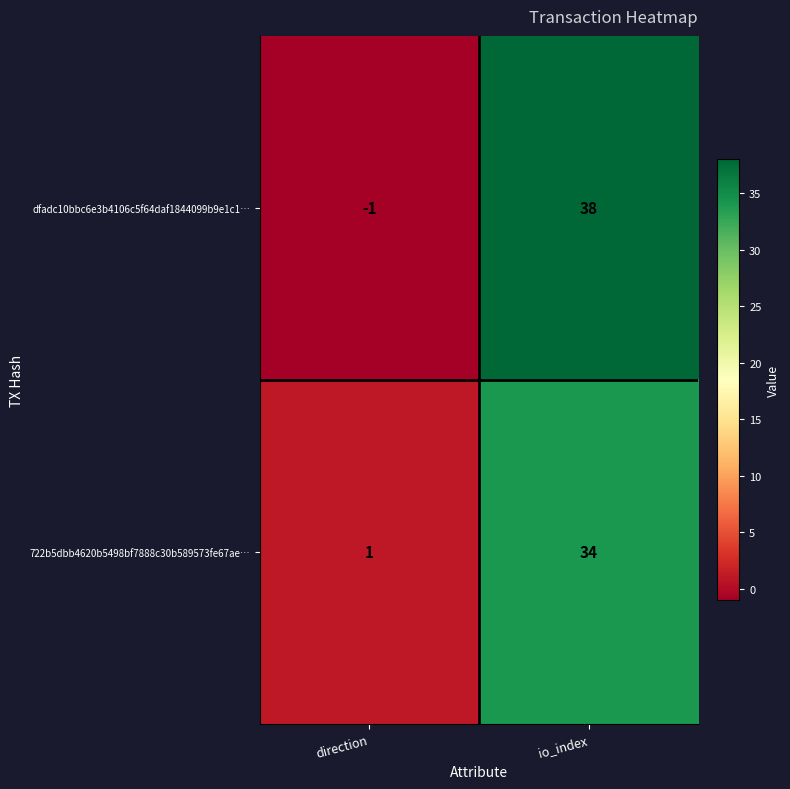

Rank the series by their average value, from lowest to highest.

722b5dbb4620b5498bf7888c30b589573fe67ae…, dfadc10bbc6e3b4106c5f64daf1844099b9e1c1…